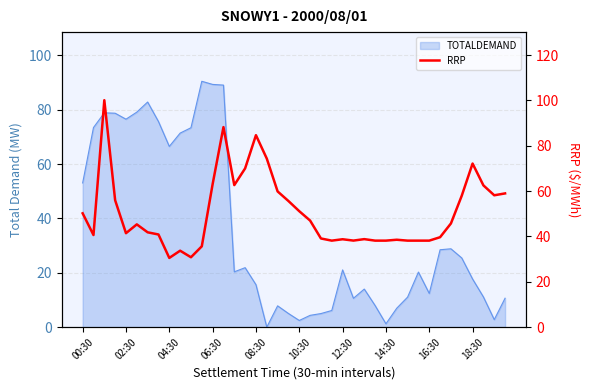

True or false: the data has more than 0 interior local peaks.

True